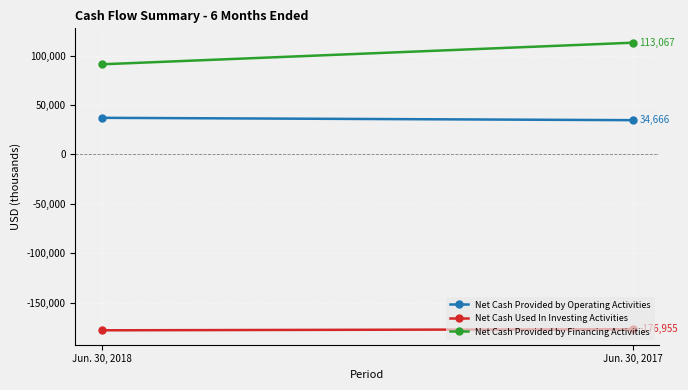

Reading right to left, what are all the values shown in this chart?

Net Cash Provided by Operating Activities: 34666	37038
Net Cash Used In Investing Activities: -176955	-178051
Net Cash Provided by Financing Activities: 113067	91217